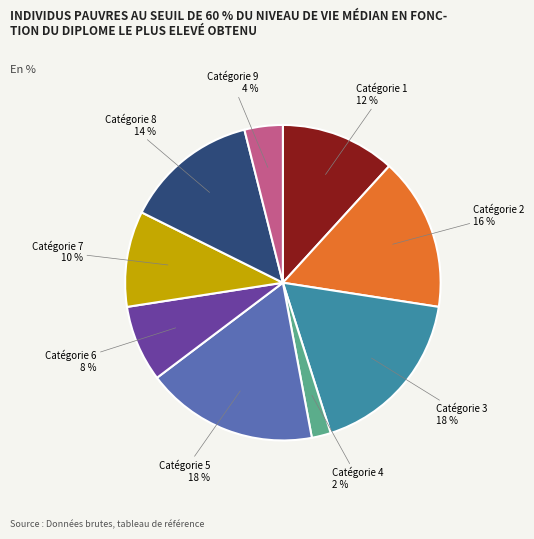

Is there a majority slice in this chart?

No